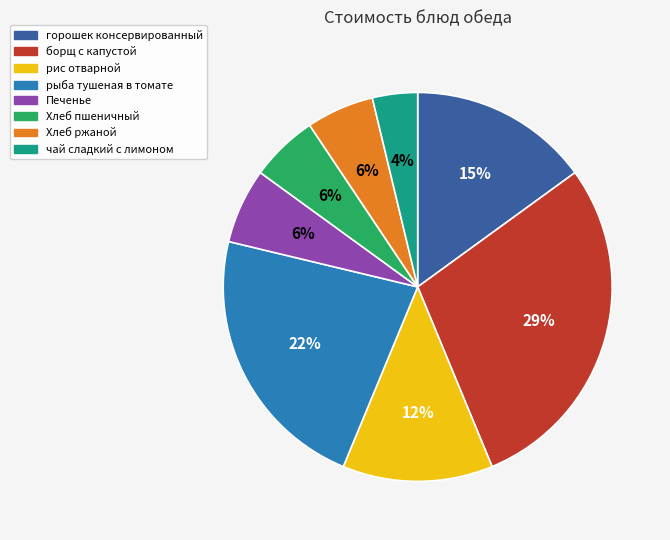

True or false: горошек консервированный accounts for 15% of the total.

True